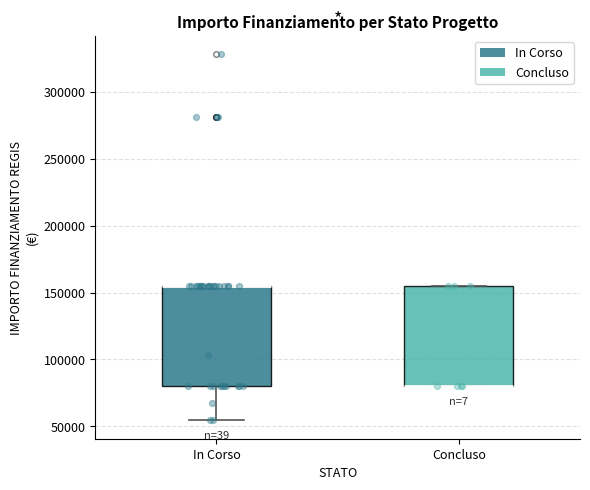

Reading left to right, read every box against the y-axis: the position of its median line, the range the box covers, and the ends of its whiskers. The values are not printed on the chart, so give them approximately, as read against the axis.

In Corso: median 155000 (drawn on the box's upper edge), box 80000 to 155000, whiskers 55000 to 155000
Concluso: median 80000 (drawn on the box's lower edge), box 80000 to 155000, whiskers 80000 to 155000